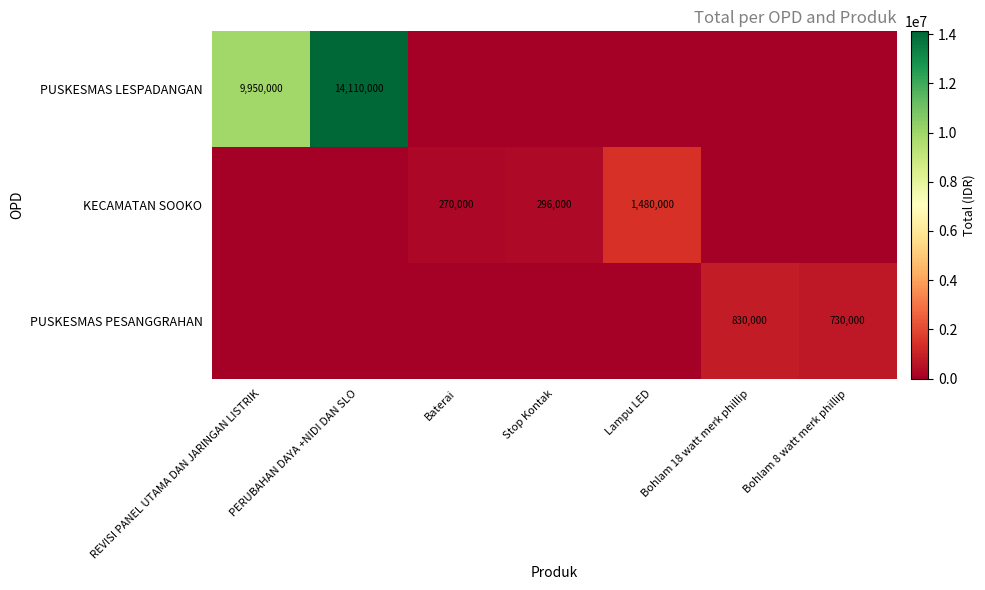

True or false: PUSKESMAS LESPADANGAN has a value of 15470564 at REVISI PANEL UTAMA DAN JARINGAN LISTRIK.

False